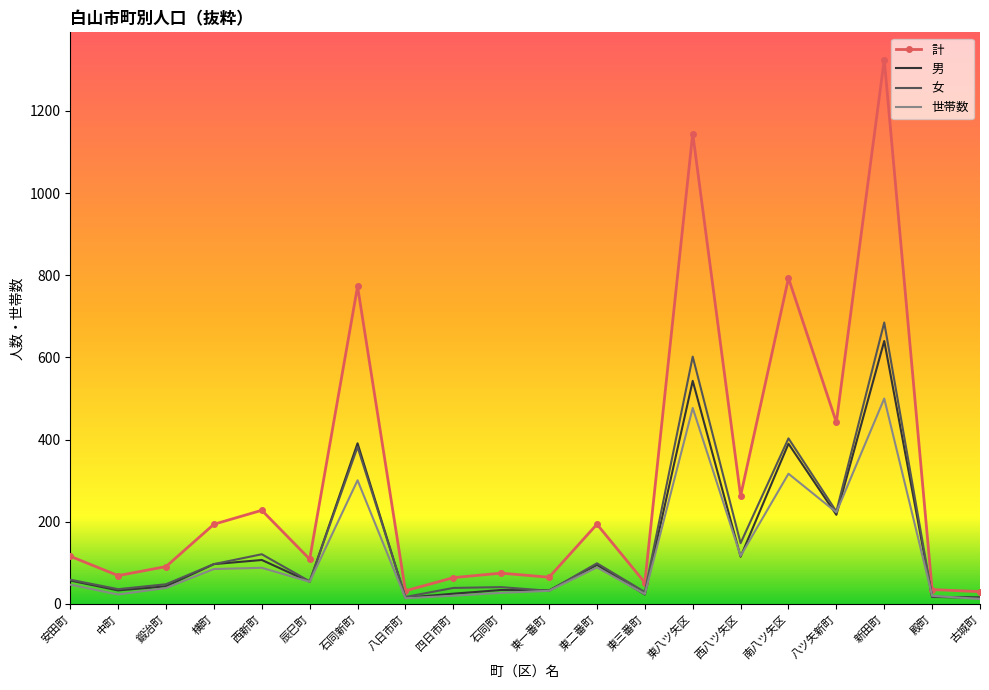

What is the greatest value displayed?

1325